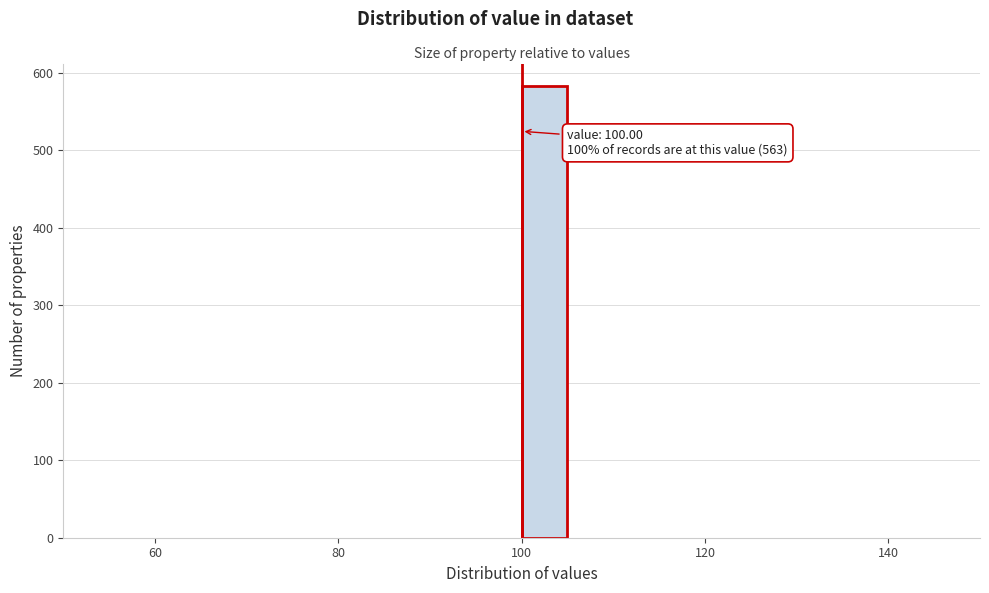

Read against the x-axis, roughly where is the centre of the tallest bar?

102